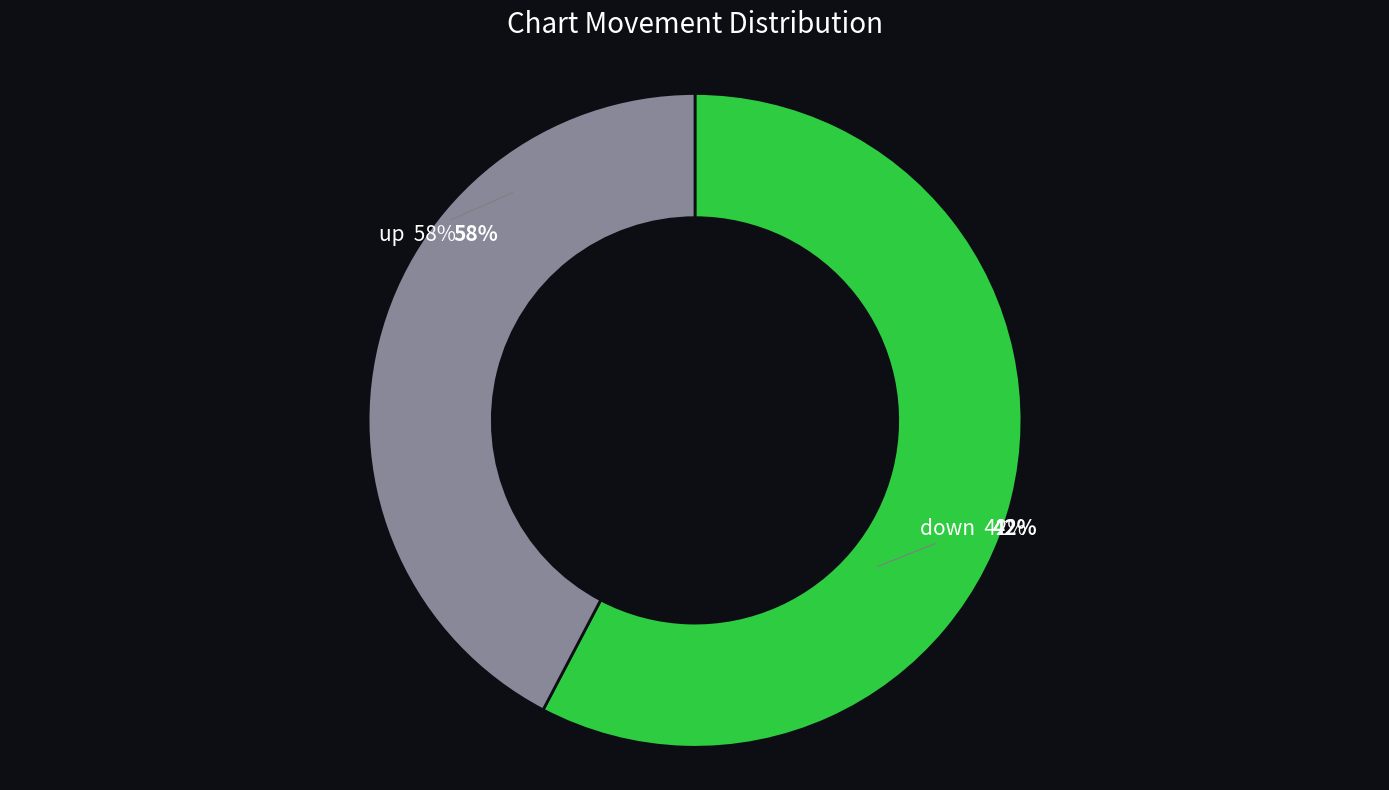

Rank the categories by value from highest to lowest.

up, down